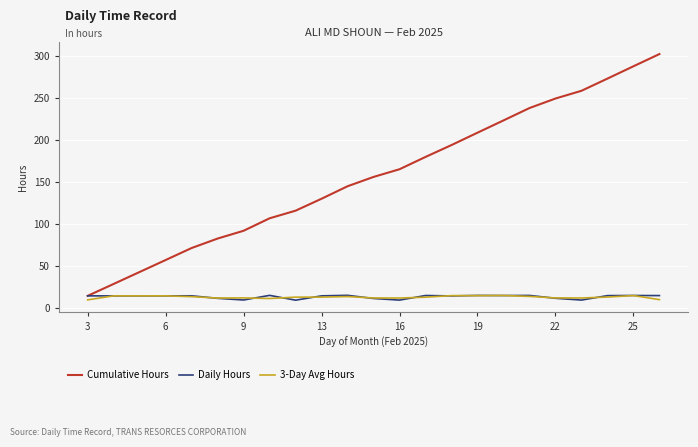

Which series has the widest spread of values?

Cumulative Hours